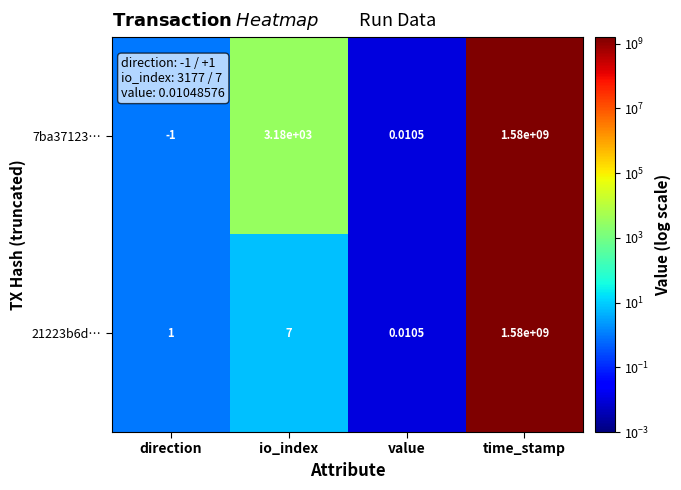

Is the value of 7ba37123… at io_index greater than the value of 21223b6d… at direction?

Yes